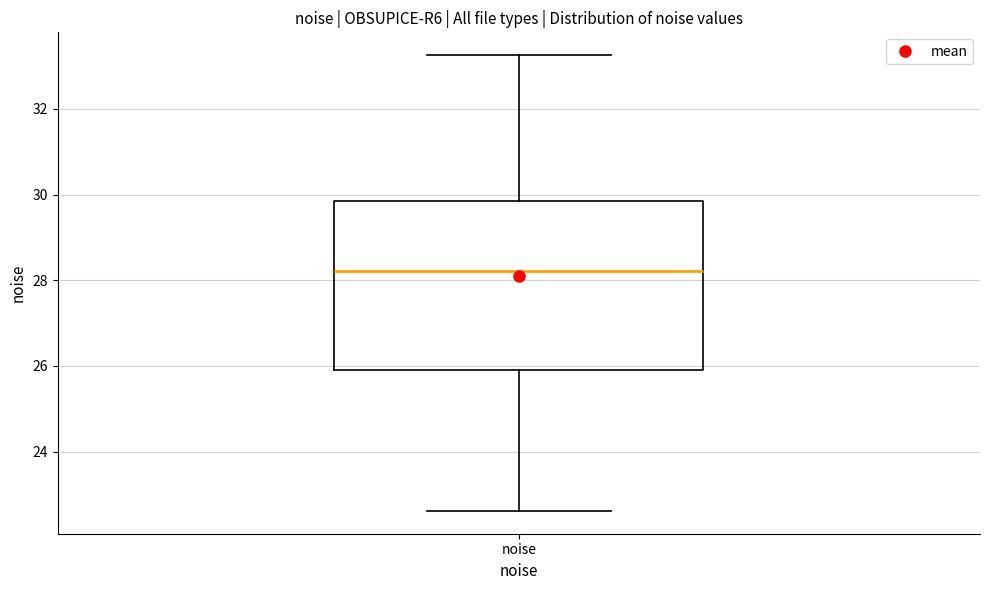

Where does the median line of the box for noise sit on the y-axis? The values are not printed on the chart, so give them approximately, as read against the axis.

28.2